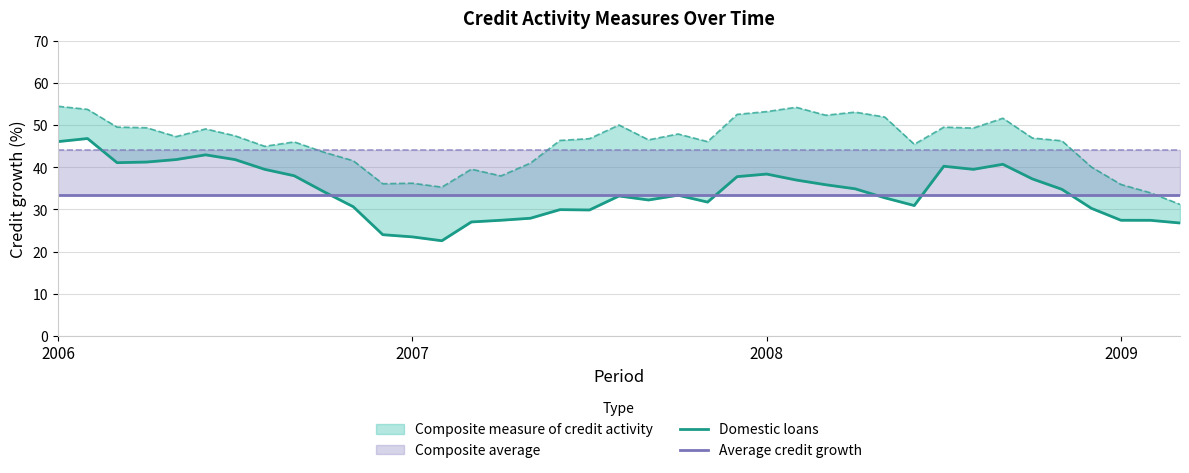

Reading left to right, what are all the values shown in this chart?

Domestic loans: 46.1	46.8	41.1	41.2	41.8	43.0	41.8	39.5	38.0	34.2	30.6	24.0	23.5	22.6	27.0	27.4	27.9	30.0	29.9	33.2	32.2	33.4	31.8	37.8	38.4	37.0	35.9	34.9	32.8	30.9	40.3	39.5	40.7	37.2	34.8	30.3	27.4	27.4	26.8
Average credit growth: 33.5	33.5	33.5	33.5	33.5	33.5	33.5	33.5	33.5	33.5	33.5	33.5	33.5	33.5	33.5	33.5	33.5	33.5	33.5	33.5	33.5	33.5	33.5	33.5	33.5	33.5	33.5	33.5	33.5	33.5	33.5	33.5	33.5	33.5	33.5	33.5	33.5	33.5	33.5